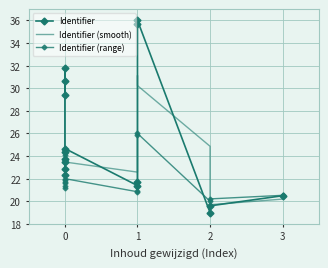

How many lines are shown in the chart?

3